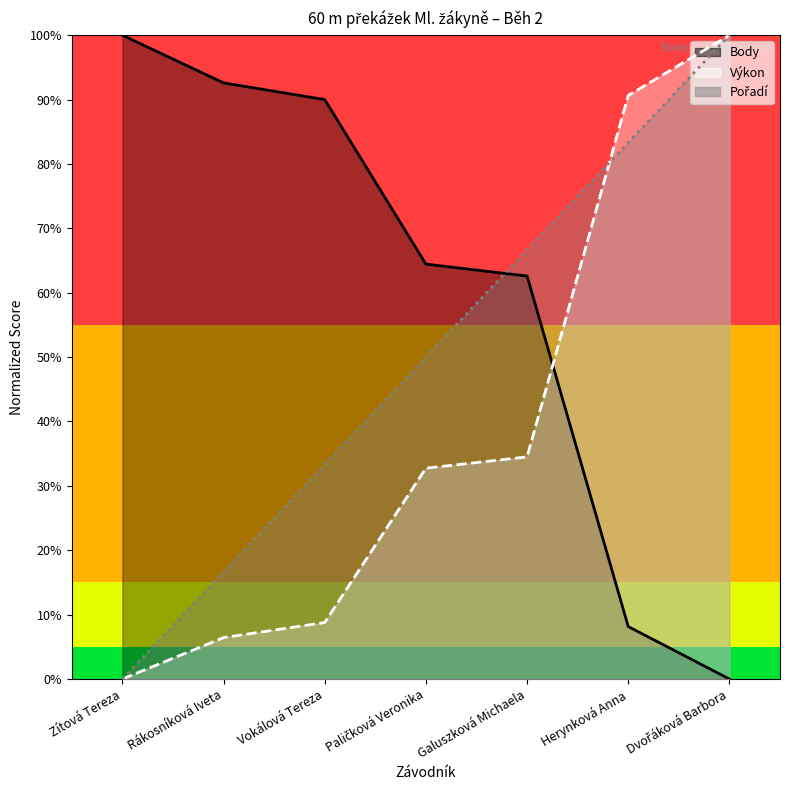

Count the number of categories in the chart.

7